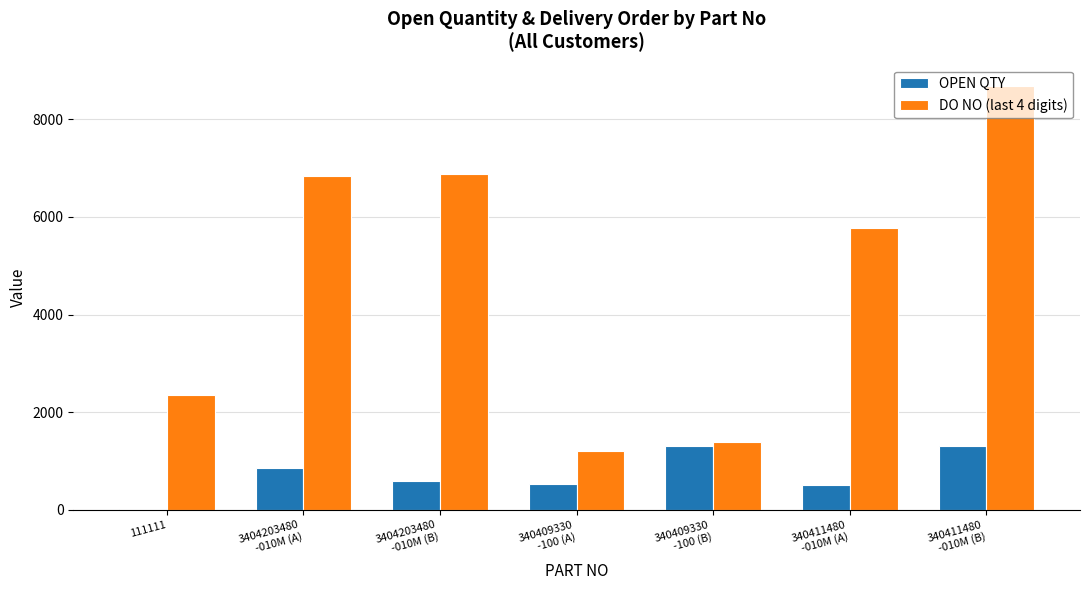

What is the greatest value displayed?

8685